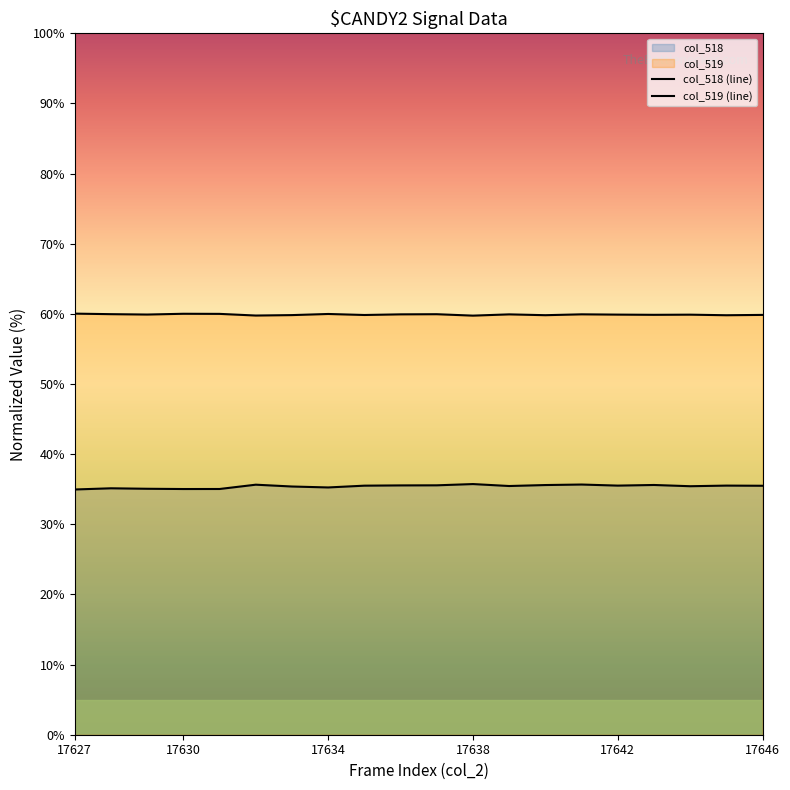

At which category is the sum across all series the highest?

14